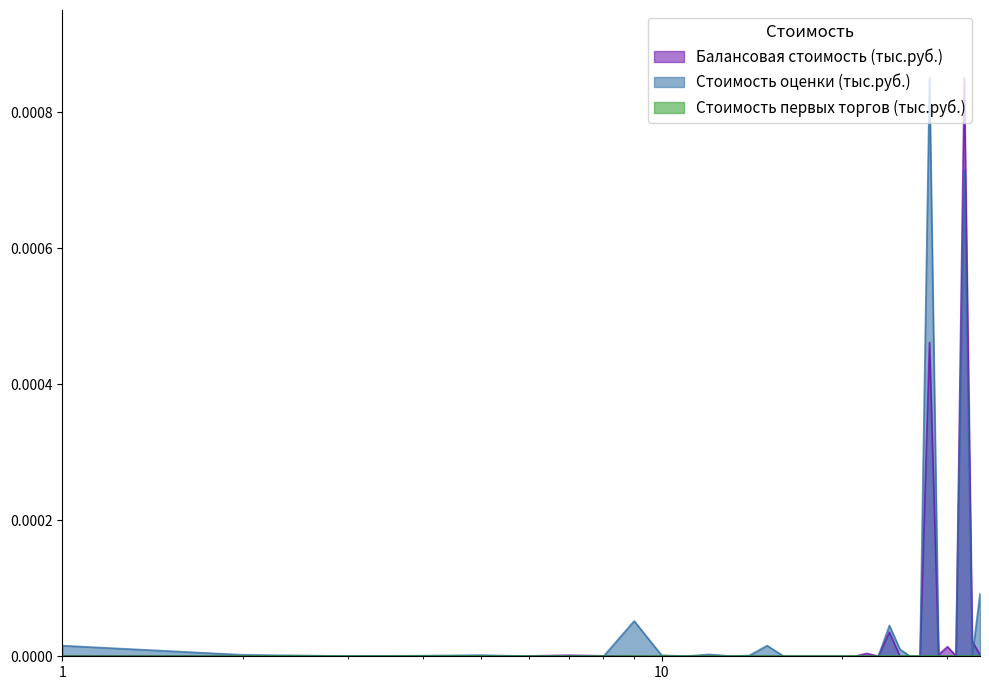

In Стоимость оценки (тыс.руб.), how many points are higher than both neighbors (excluding endpoints)?

7